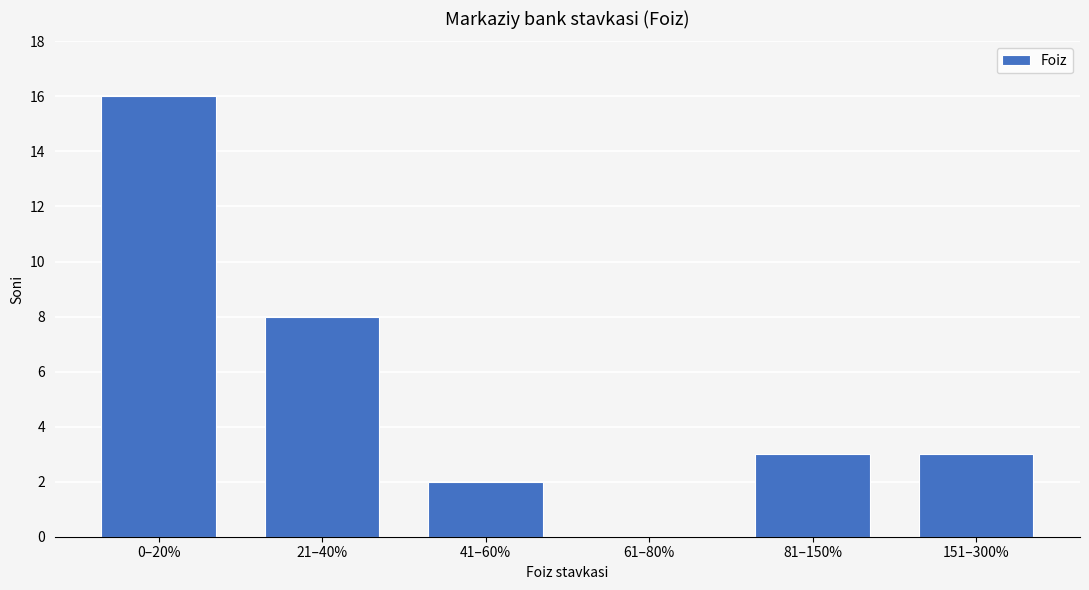

The value at 61–80% is 0. True or false?

True